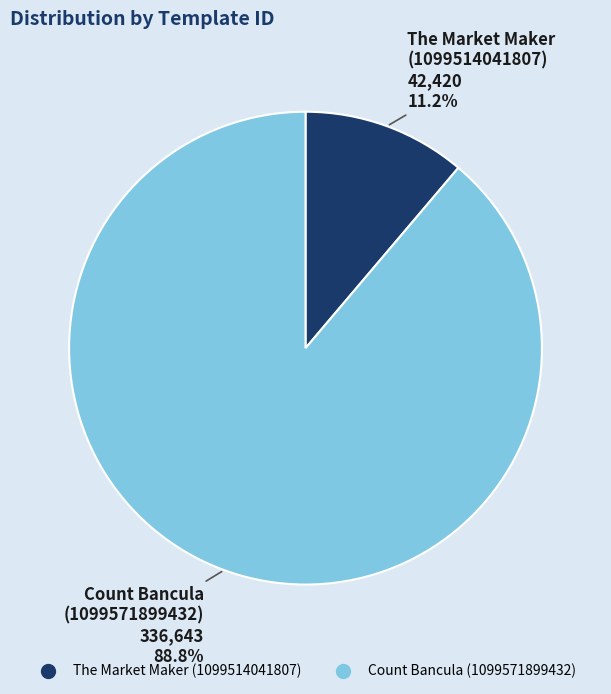

To the nearest percent, what is the difference between the largest and smallest slice percentages?

78%